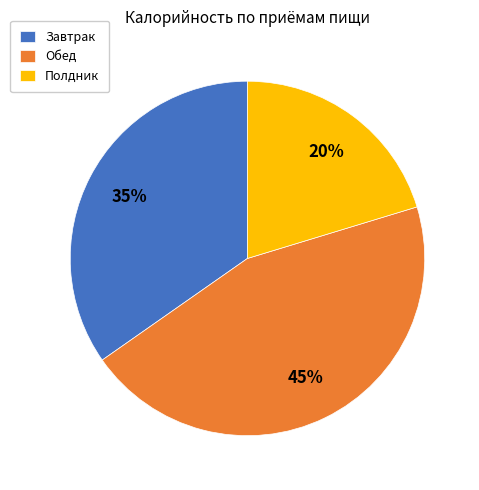

Is there a majority slice in this chart?

No